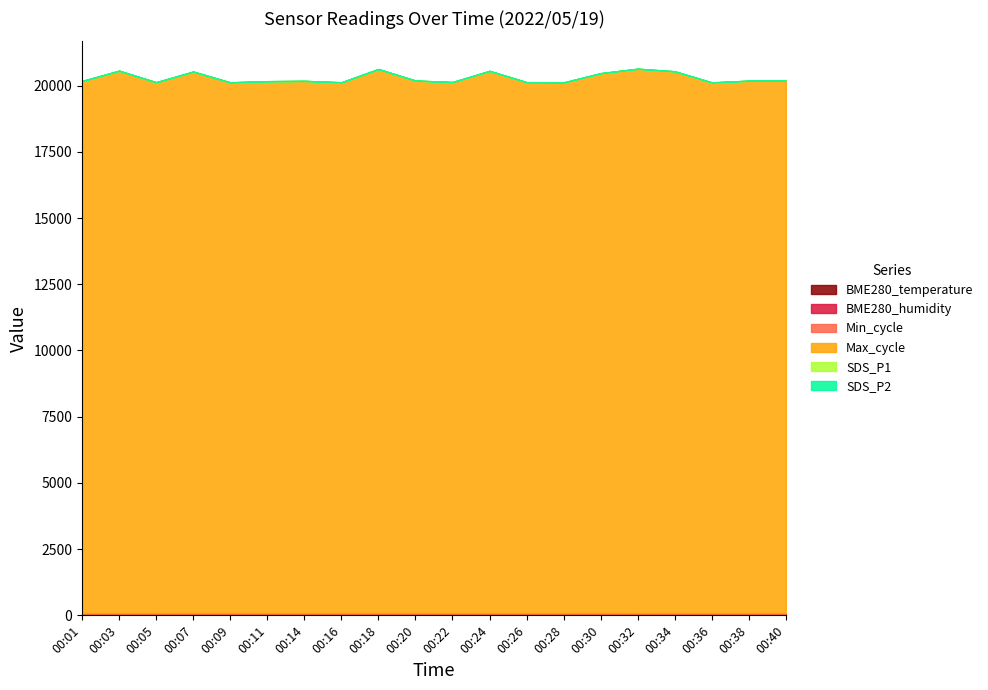

Between 00:22 and 00:20, which is larger?

00:20